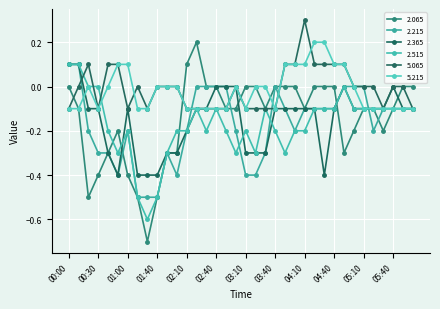

What is the sum of all 2.515 values?

-6.2